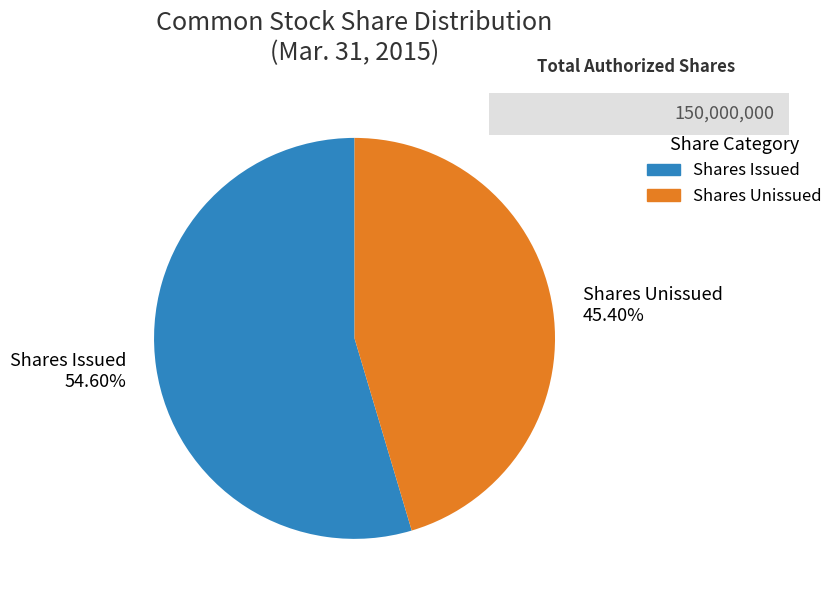

What is the smallest slice in the pie chart?

Shares Unissued 45.40%